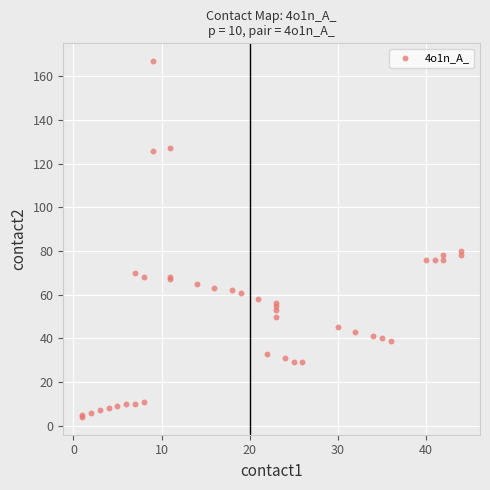

What Y value in the scatter plot is closest to 85?

80